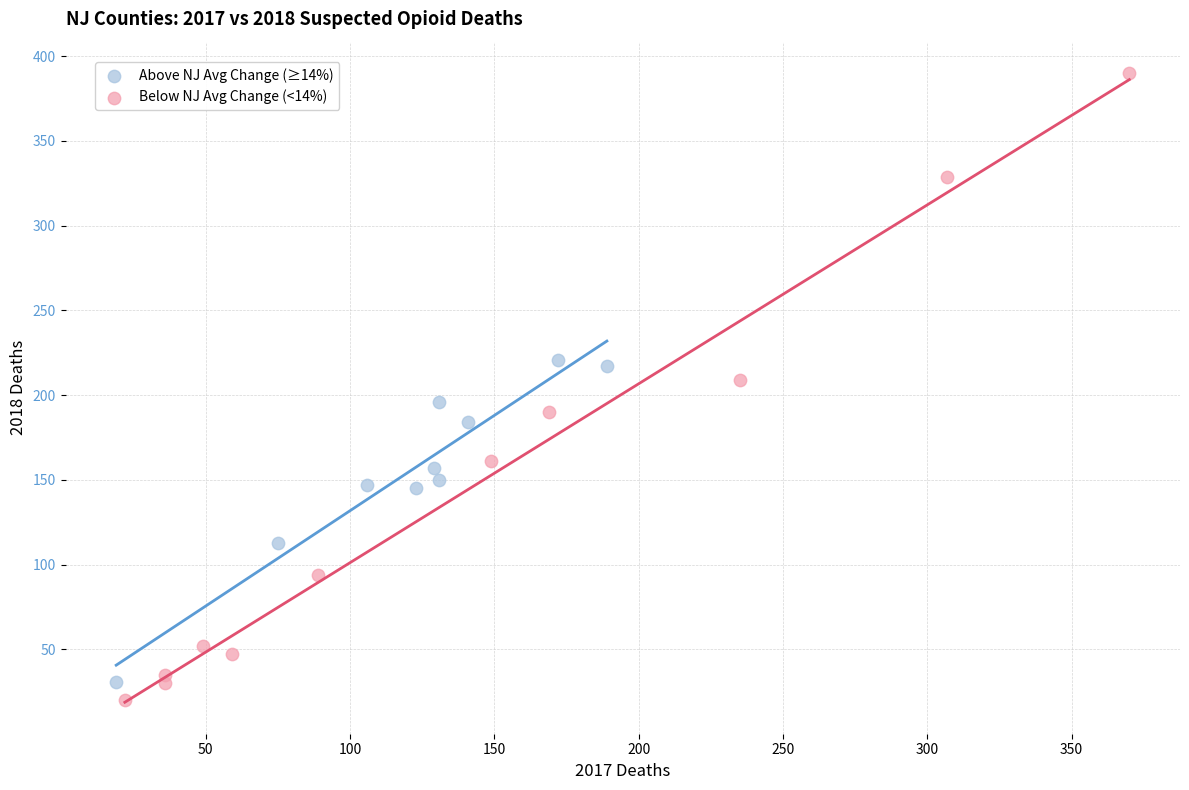

Which series reaches the minimum Y coordinate?

Below NJ Avg Change (<14%)